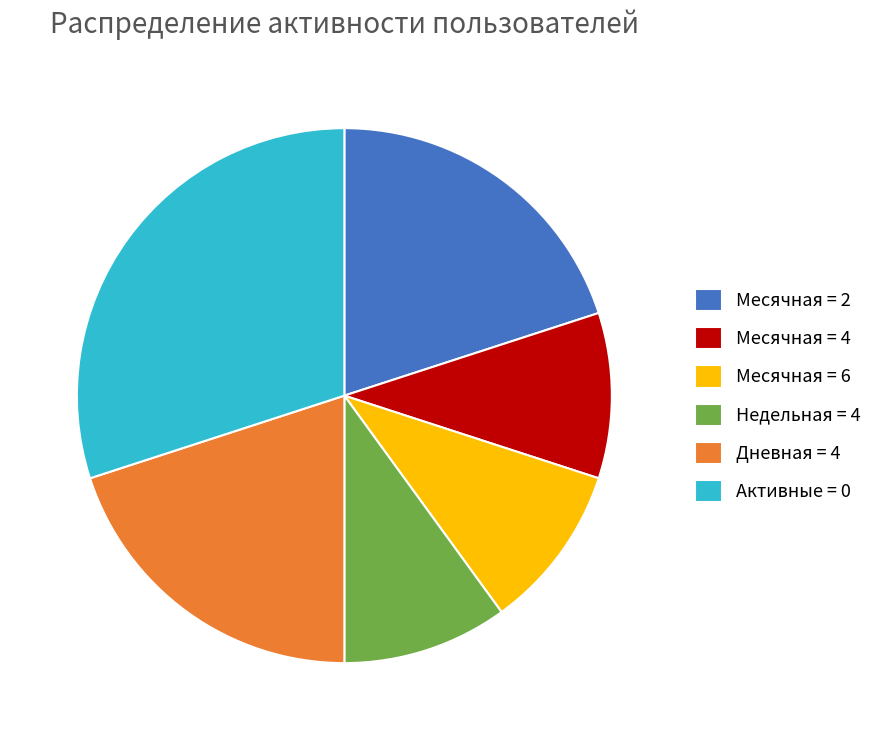

What is the ratio of the value at Месячная = 2 to the value at Месячная = 6?

2.0